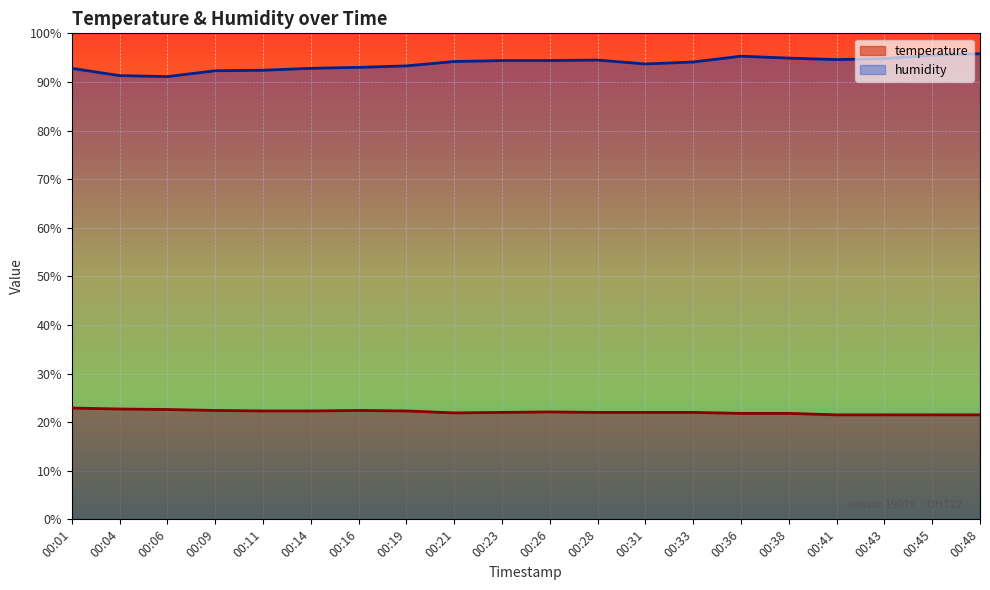

Which series changed the most between 00:21 and 00:23?

humidity